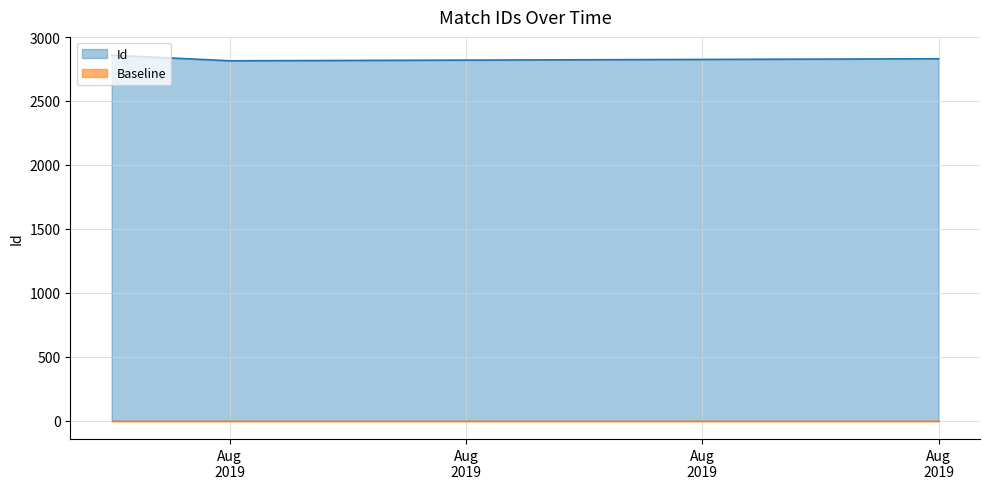

What is the difference between the maximum and minimum values?

44